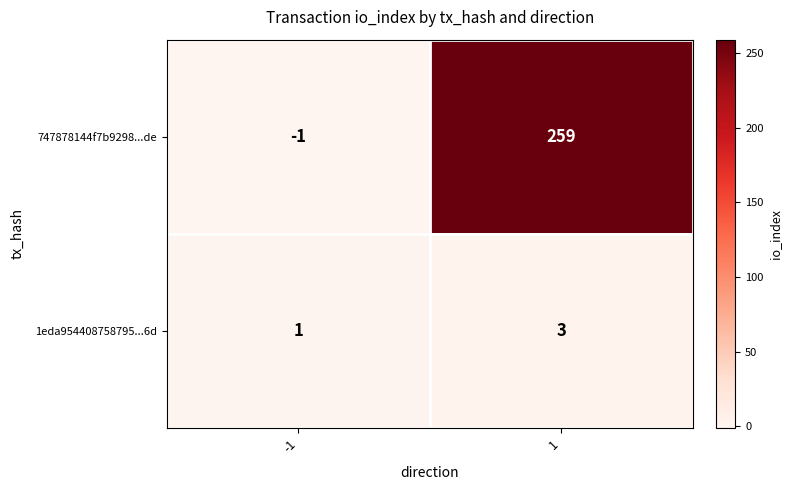

What is the maximum value shown in the chart?

259